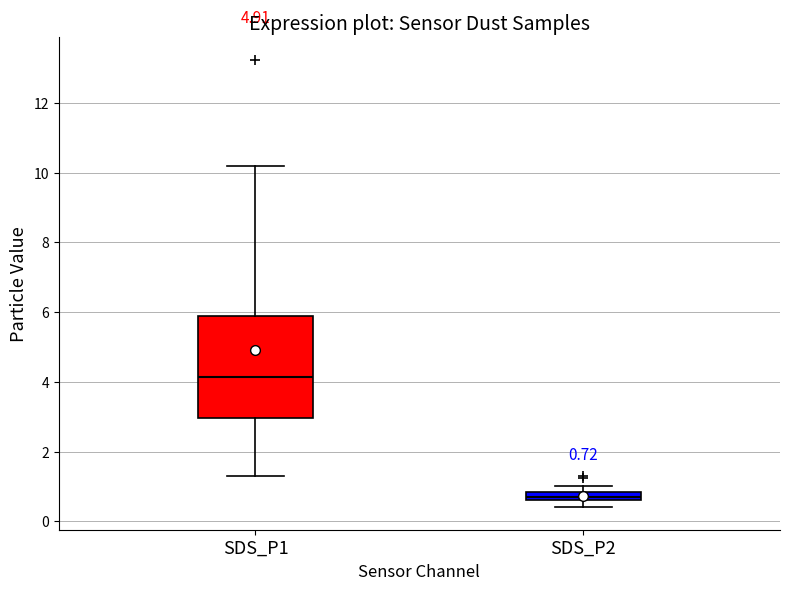

Which box is the tallest, from its lower edge to its upper edge?

SDS_P1